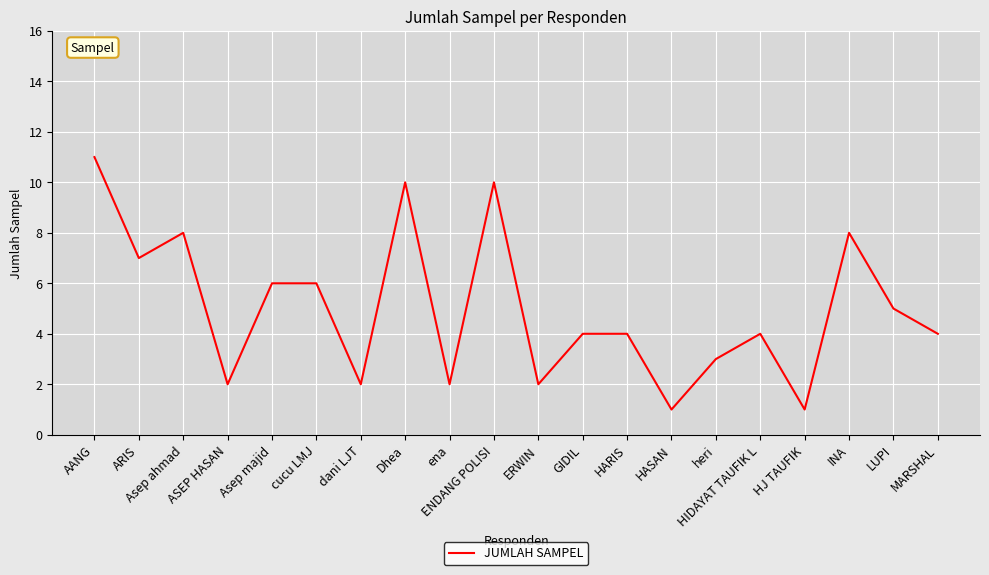

What position from the left is ERWIN?

11